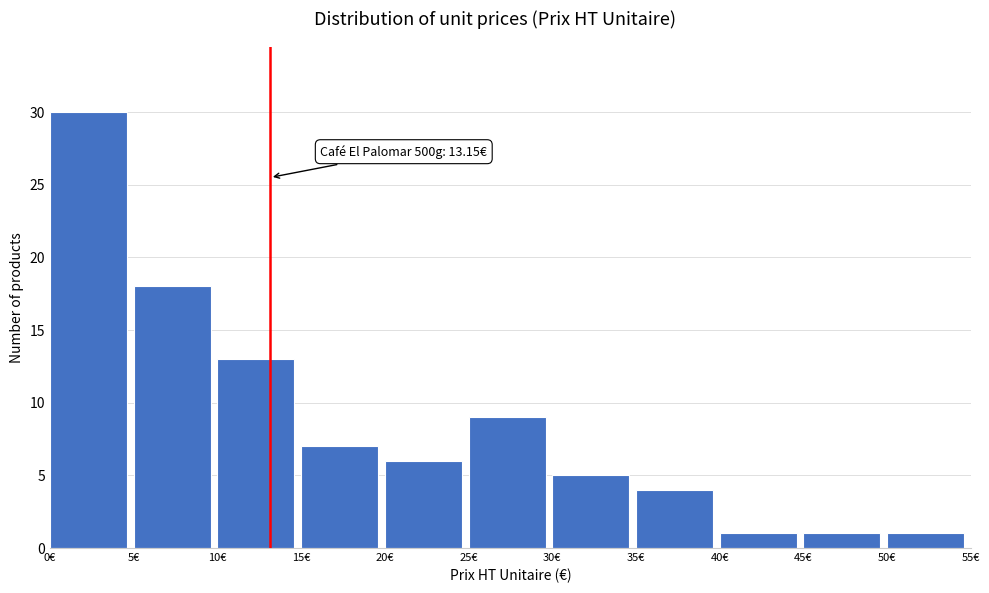

Over which range of the x-axis is the bar tallest?

0 to 5